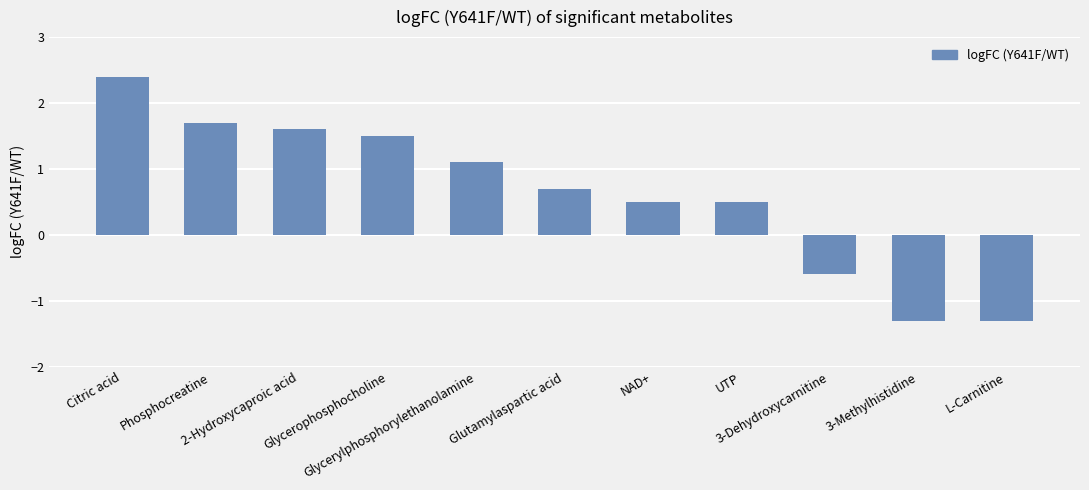

What position from the right is Glycerylphosphorylethanolamine?

7